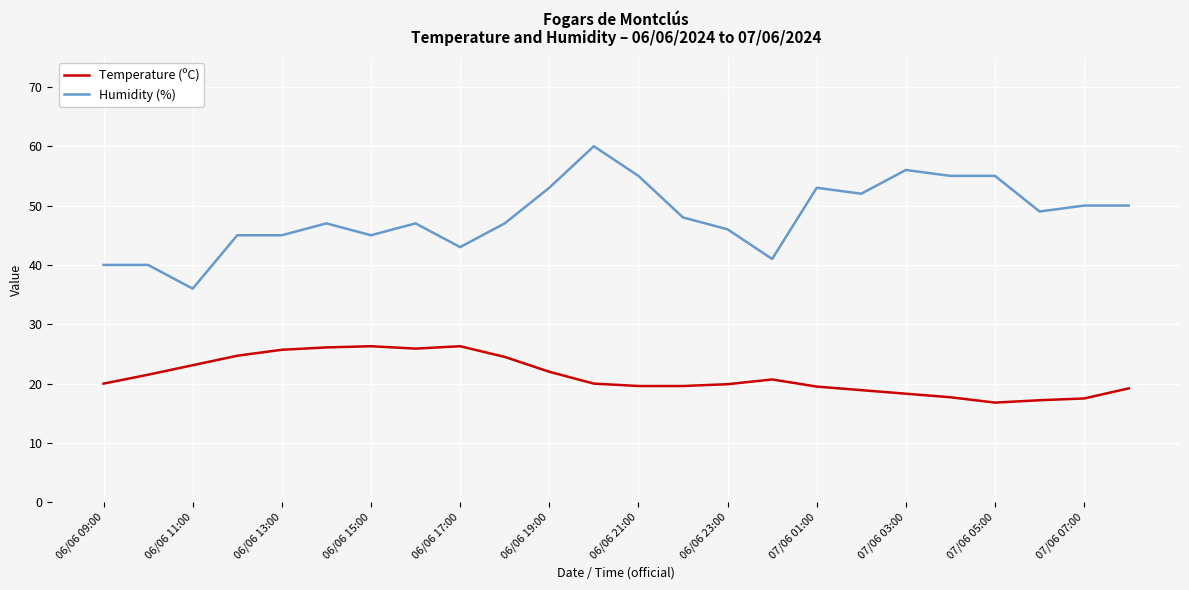

Which series has the largest range (max minus min)?

Humidity (%)